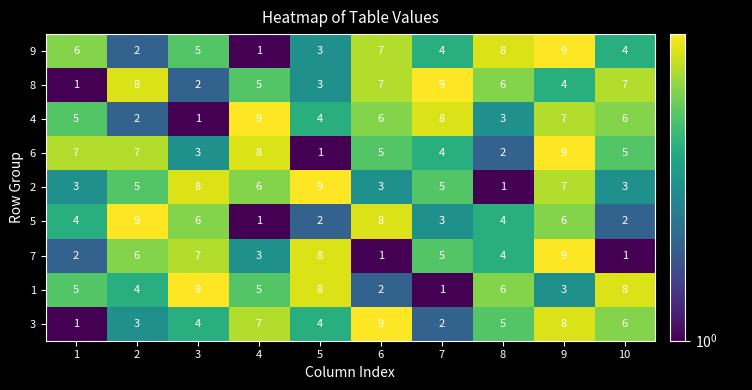

How many distinct data groups are displayed?

9